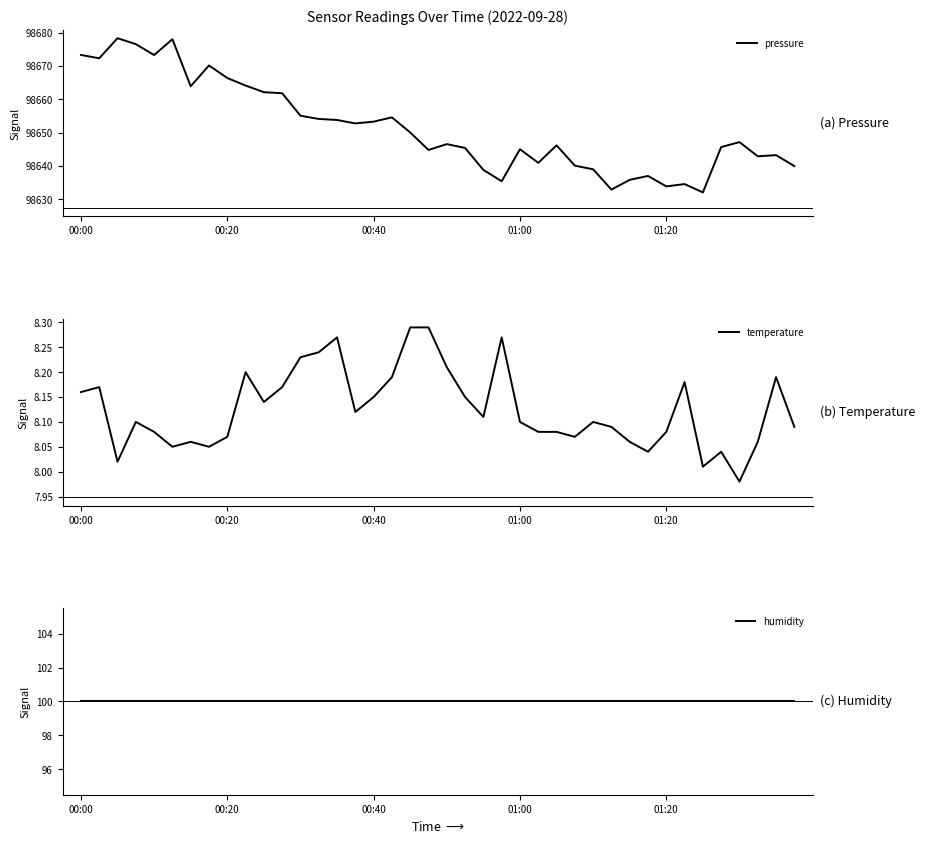

What is the sum of the humidity values at 01:20 and 25?

200.0